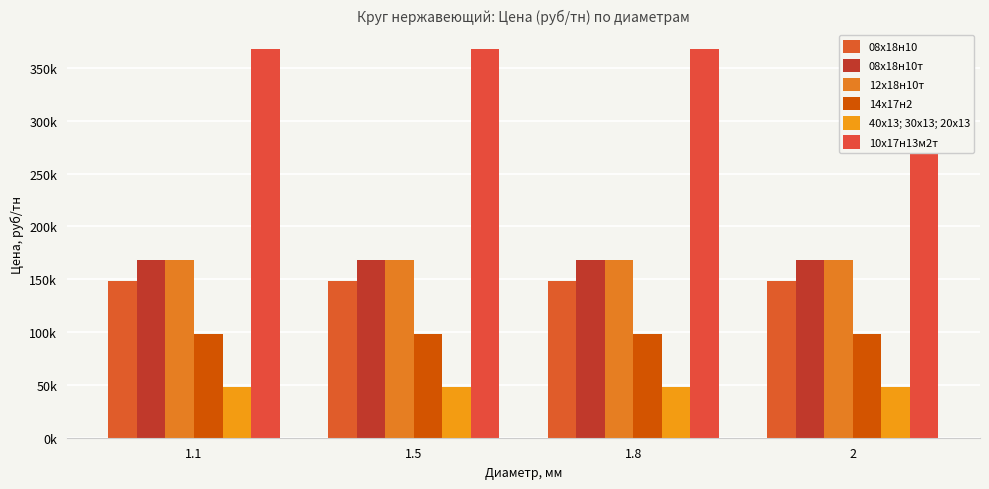

The 12х18н10т series shows 67276 at 1.8. True or false?

False